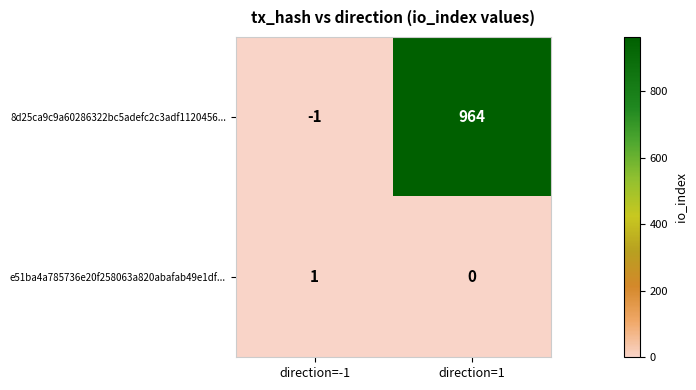

At which category is the sum across all series the highest?

direction=1